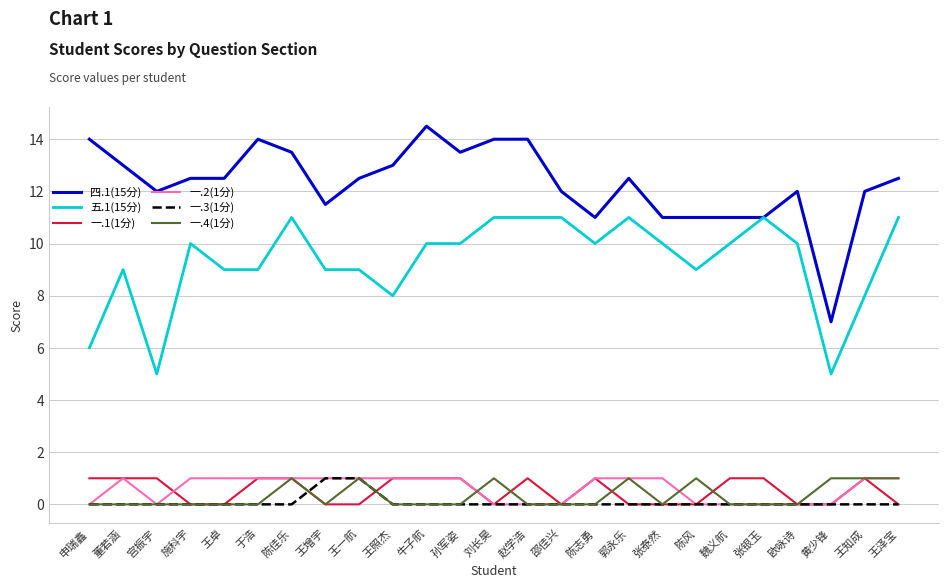

Reading left to right, list all the values displayed in this chart.

四.1(15分): 14.0	13.0	12.0	12.5	12.5	14.0	13.5	11.5	12.5	13.0	14.5	13.5	14.0	14.0	12.0	11.0	12.5	11.0	11.0	11.0	11.0	12.0	7.0	12.0	12.5
五.1(15分): 6.0	9.0	5.0	10.0	9.0	9.0	11.0	9.0	9.0	8.0	10.0	10.0	11.0	11.0	11.0	10.0	11.0	10.0	9.0	10.0	11.0	10.0	5.0	8.0	11.0
一.1(1分): 1.0	1.0	1.0	0.0	0.0	1.0	1.0	0.0	0.0	1.0	1.0	1.0	0.0	1.0	0.0	1.0	0.0	0.0	0.0	1.0	1.0	0.0	0.0	1.0	0.0
一.2(1分): 0.0	1.0	0.0	1.0	1.0	1.0	1.0	1.0	1.0	1.0	1.0	1.0	0.0	0.0	0.0	1.0	1.0	1.0	0.0	0.0	0.0	0.0	0.0	1.0	1.0
一.3(1分): 0.0	0.0	0.0	0.0	0.0	0.0	0.0	1.0	1.0	0.0	0.0	0.0	0.0	0.0	0.0	0.0	0.0	0.0	0.0	0.0	0.0	0.0	0.0	0.0	0.0
一.4(1分): 0.0	0.0	0.0	0.0	0.0	0.0	1.0	0.0	1.0	0.0	0.0	0.0	1.0	0.0	0.0	0.0	1.0	0.0	1.0	0.0	0.0	0.0	1.0	1.0	1.0